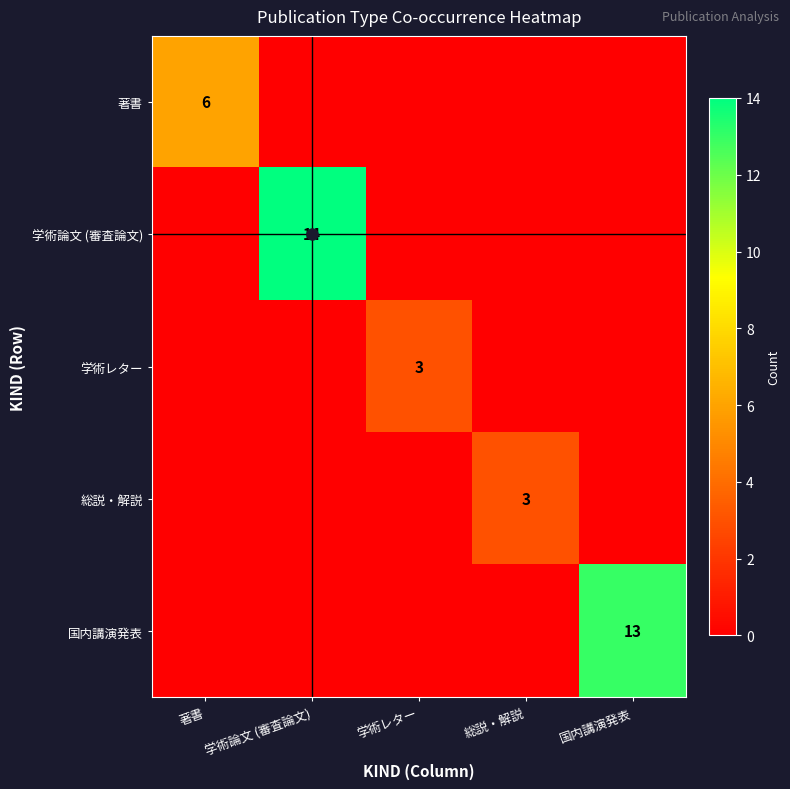

At 総説・解説, list the series in order from largest to smallest.

総説・解説, 著書, 学術論文 (審査論文), 学術レター, 国内講演発表